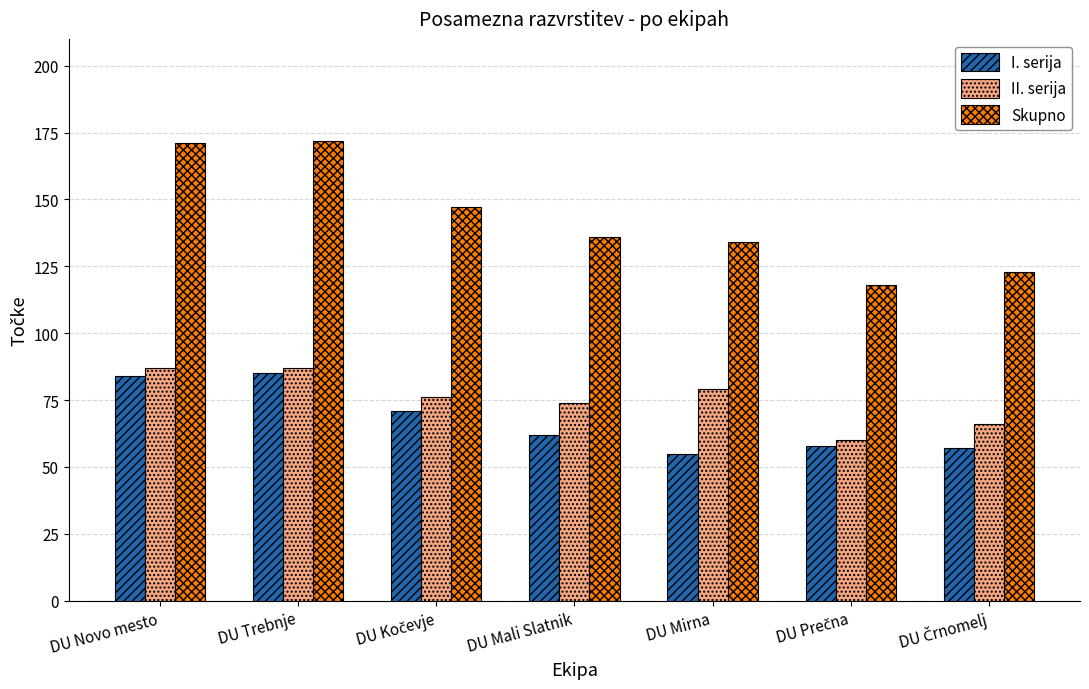

What are all the series names shown in the legend?

I. serija, II. serija, Skupno